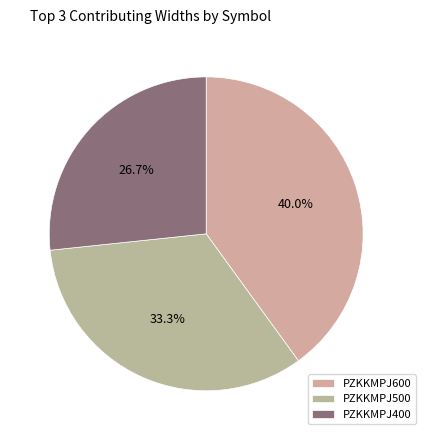

How many segments does this pie chart have?

3